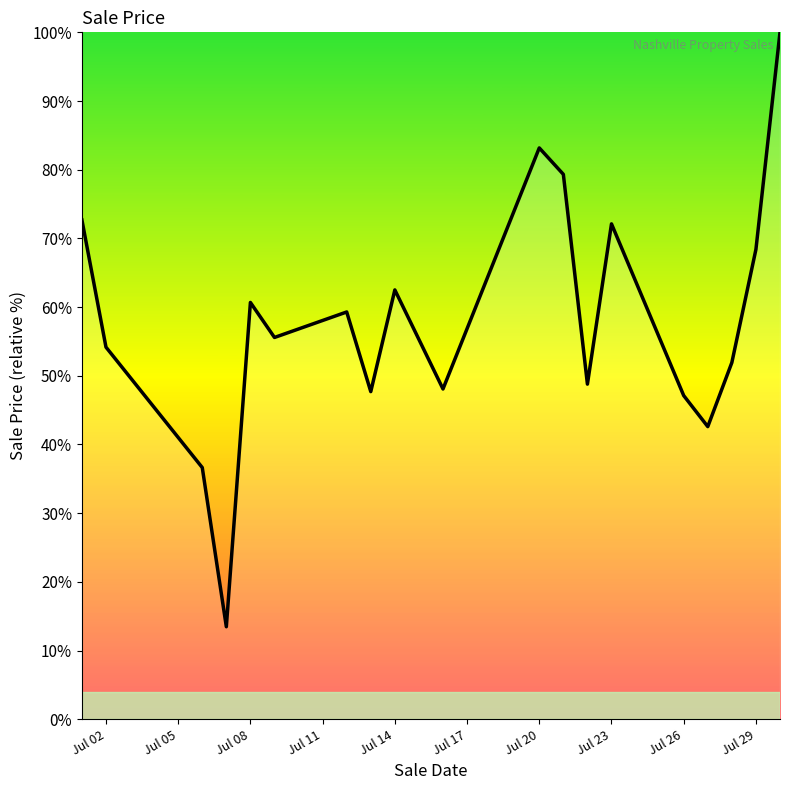

What is the difference between the maximum and minimum values?

86.5